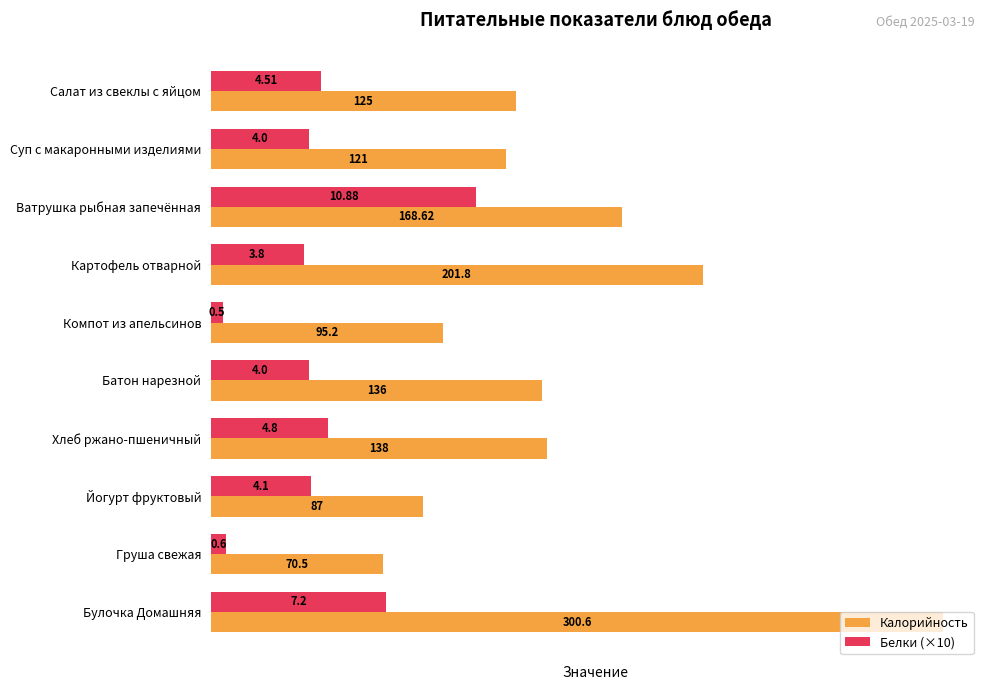

What is the difference between the maximum and minimum values in the Калорийность series?

230.1